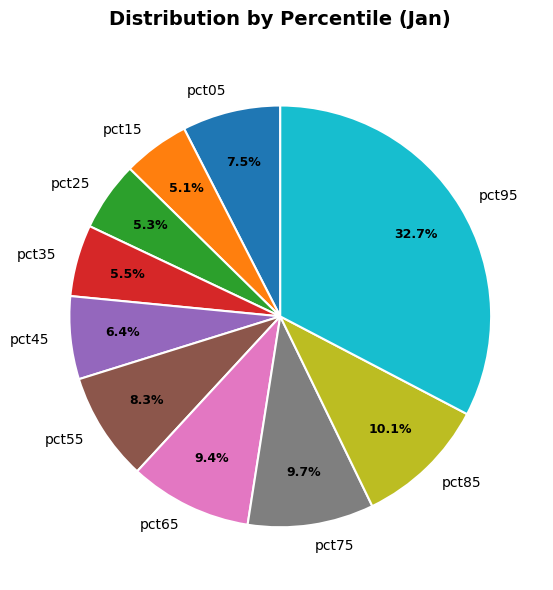

Which category has the biggest portion of the pie?

pct95